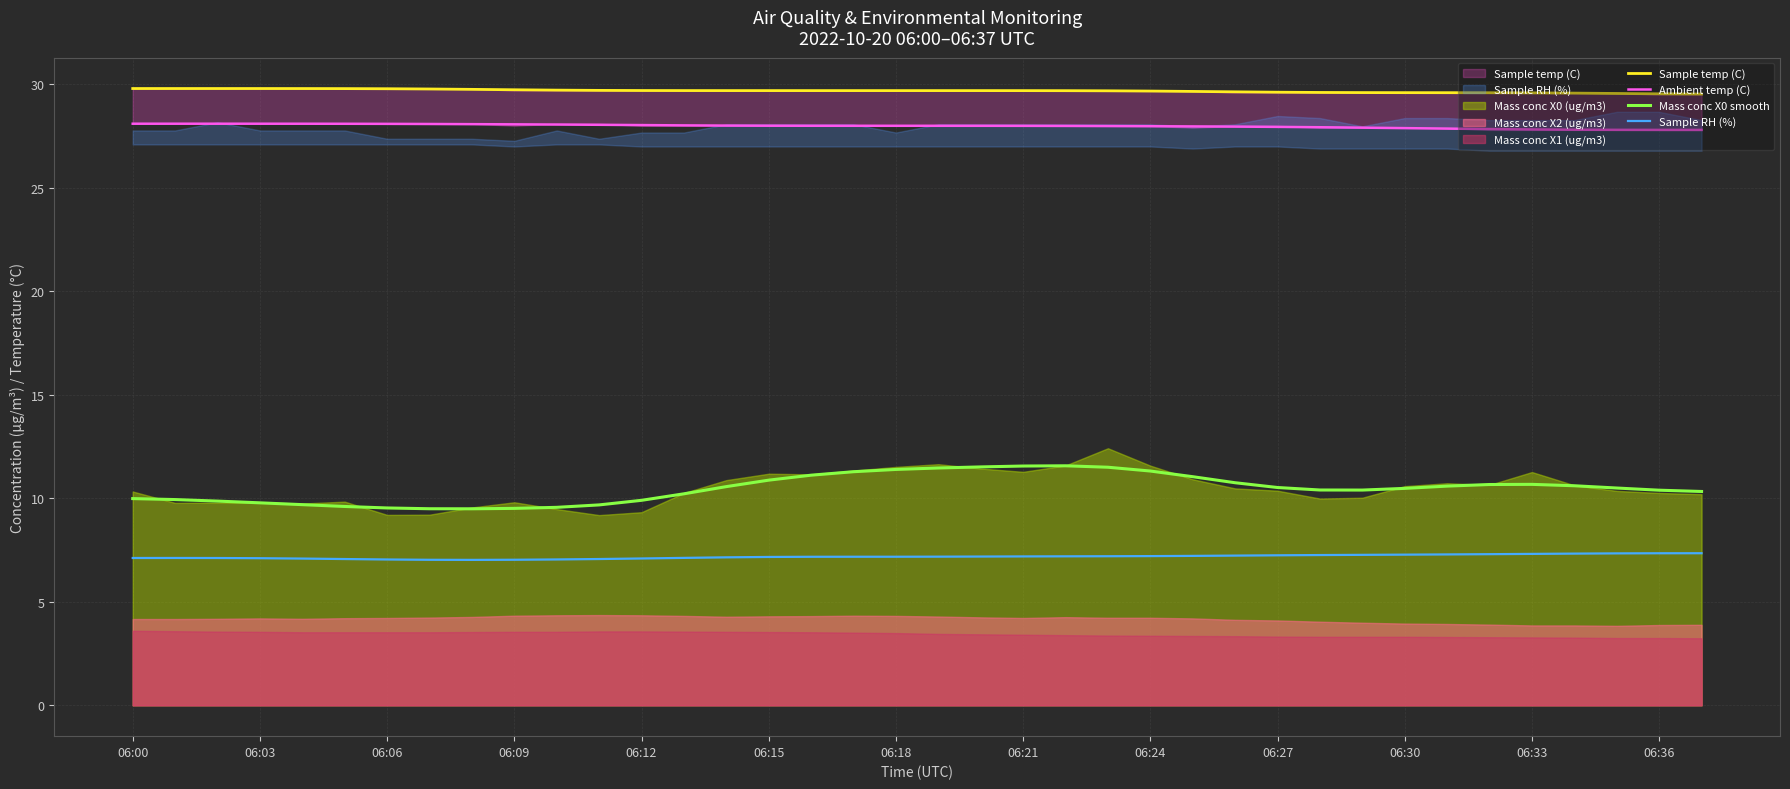

What is the difference between the Mass conc X0 smooth values at 25 and 36?

0.7